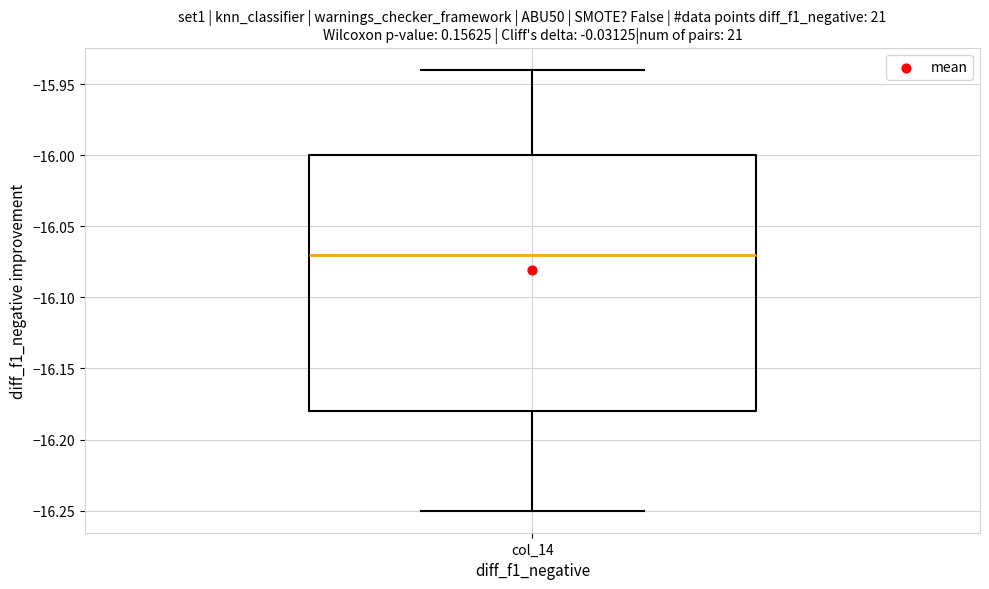

Transcribe this box plot: give where the median line is, the range the box spans, and where the two whiskers end, as read against the y-axis. The values are not printed on the chart, so give them approximately, as read against the axis.

median -16.07, box -16.18 to -16.00, whiskers -16.25 to -15.94